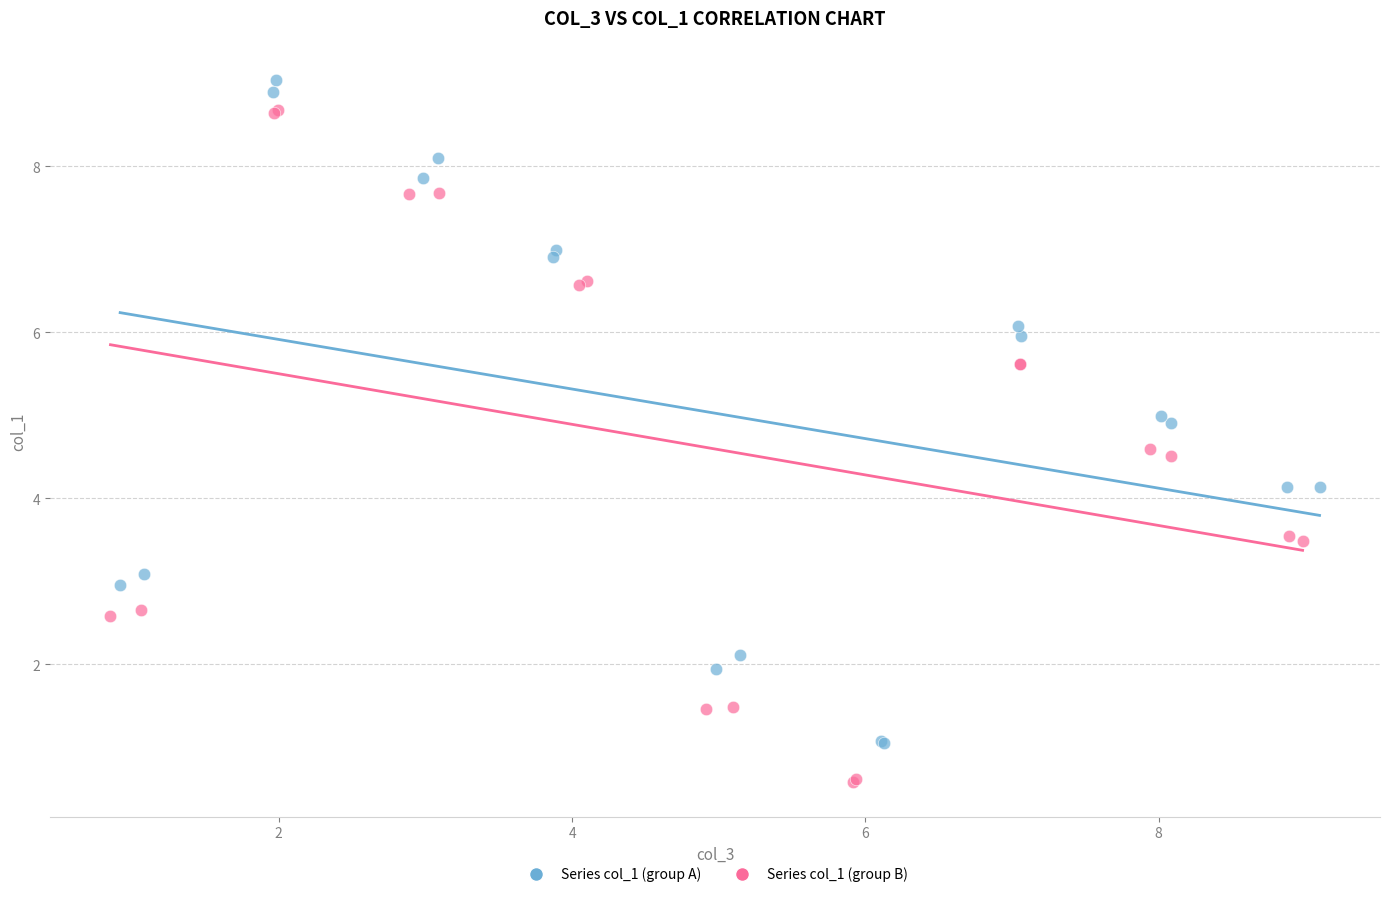

What are all the series names shown in the legend?

Series col_1 (group A), Series col_1 (group B)